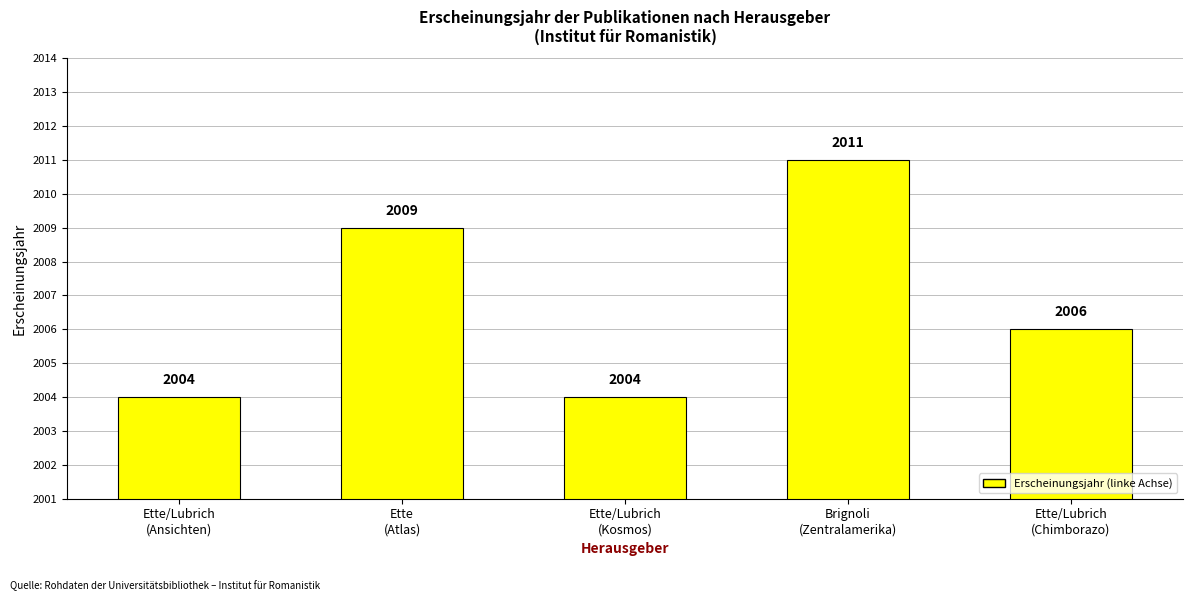

What is the difference between the maximum and second lowest values?

7